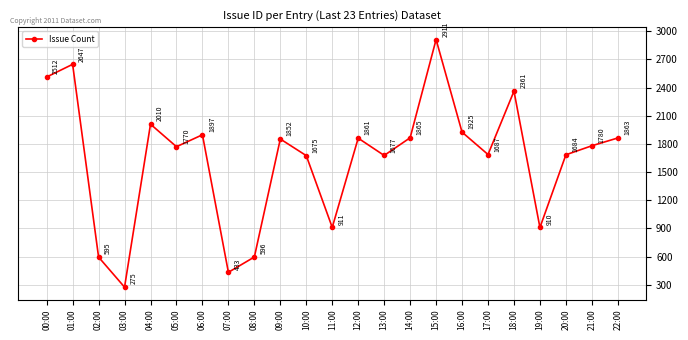

Is it true that the value at 21:00 is 2487?

False